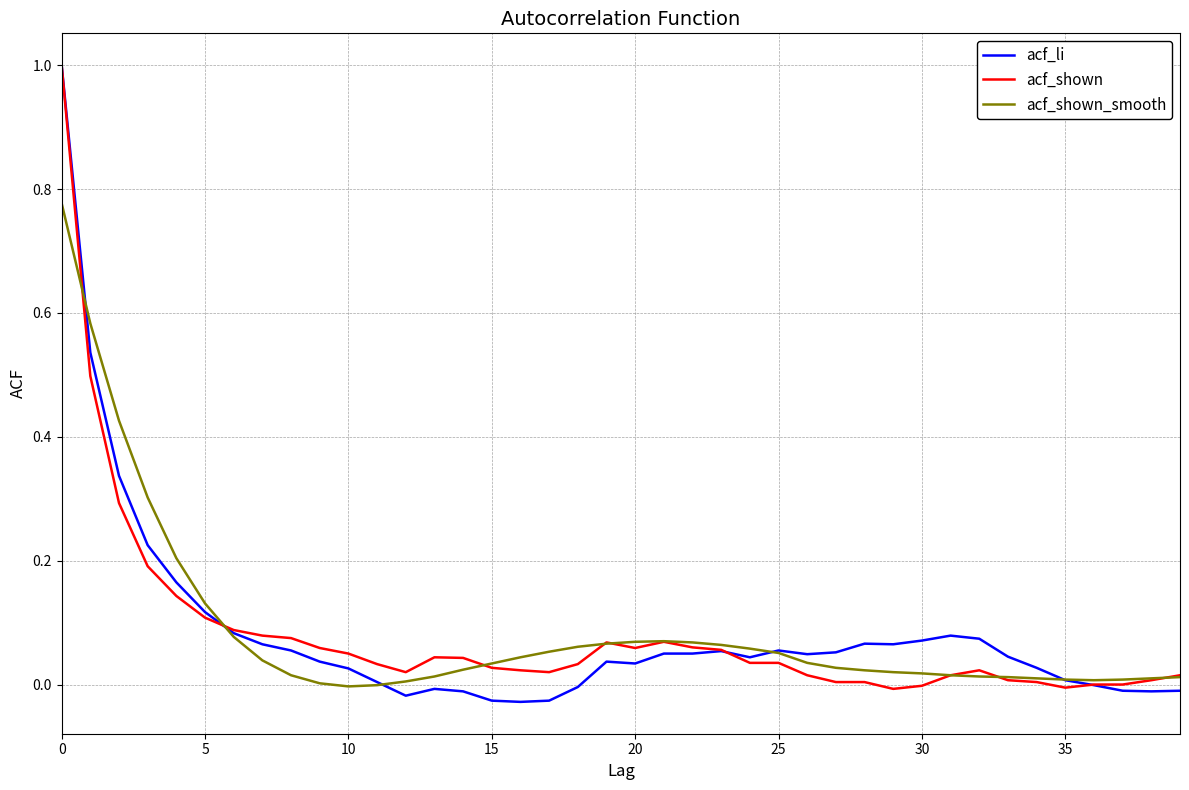

At how many categories does at least one series exceed 0?

40